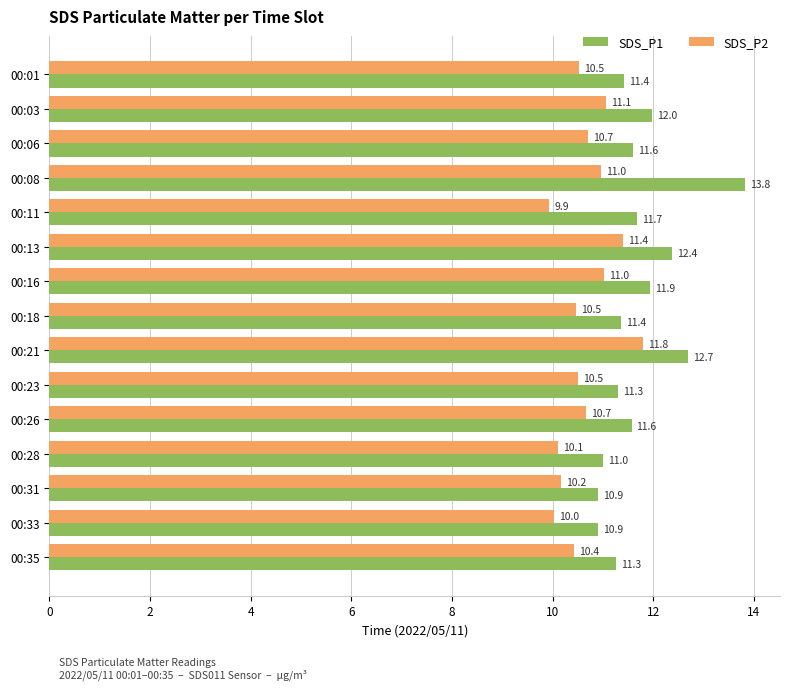

What is the difference between the highest and lowest values at 00:23?

0.8